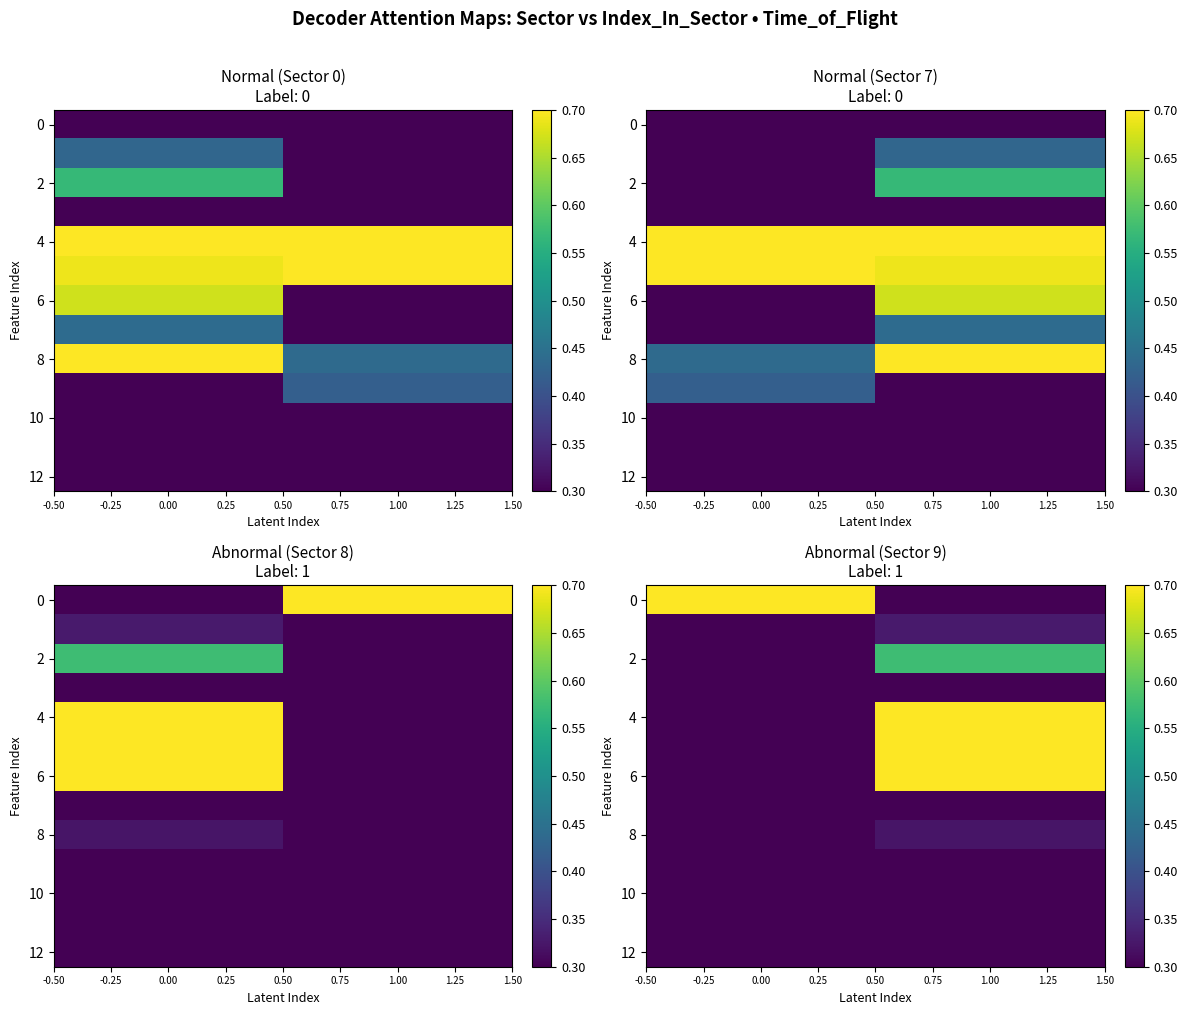

Is it true that 2 equals 0.2 at 0.00?

False